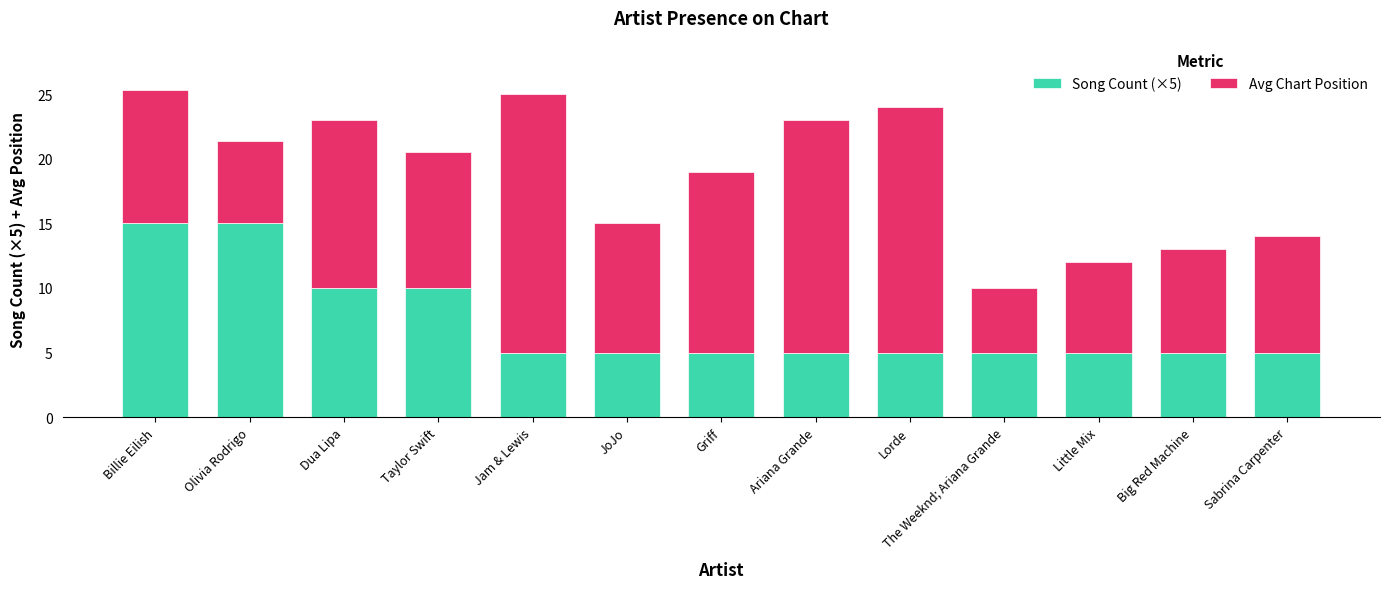

The value of Song Count (×5) at Taylor Swift is 17.0. True or false?

False